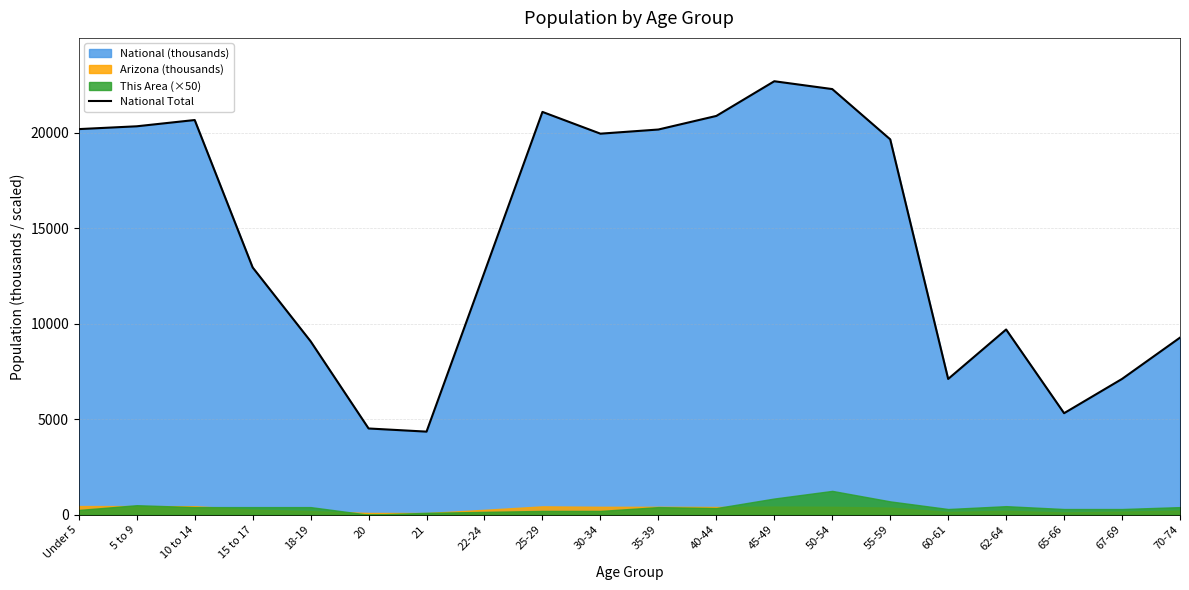

At which label is National Total closest to 13531?

15 to 17